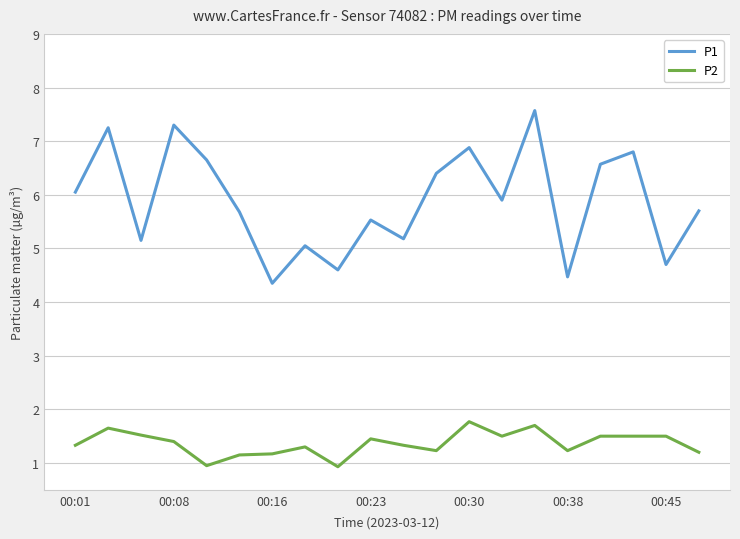

What are all the series names shown in the legend?

P1, P2